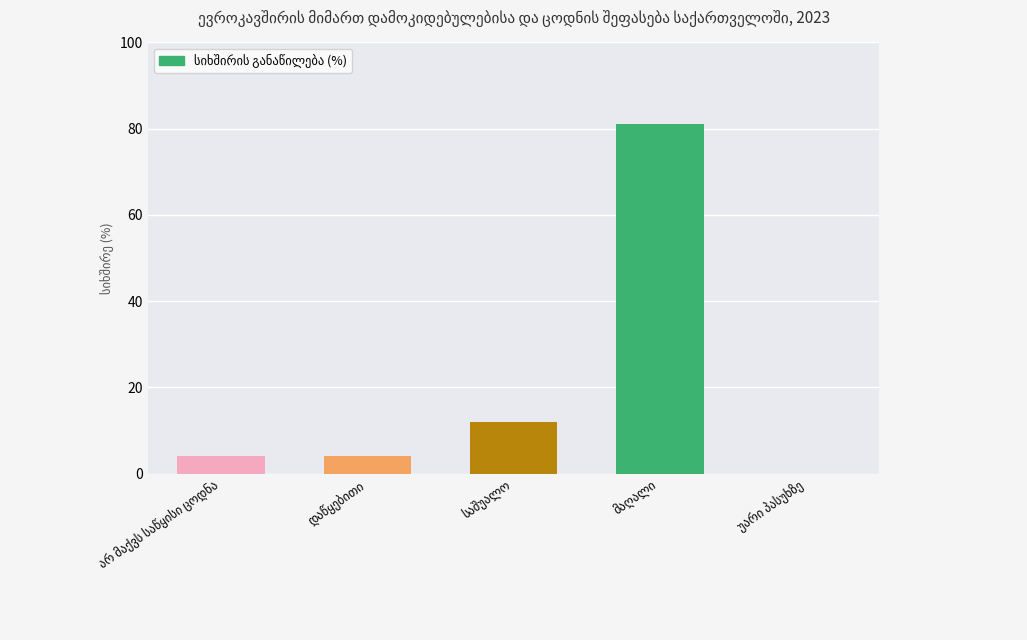

What is the maximum value shown in the chart?

81